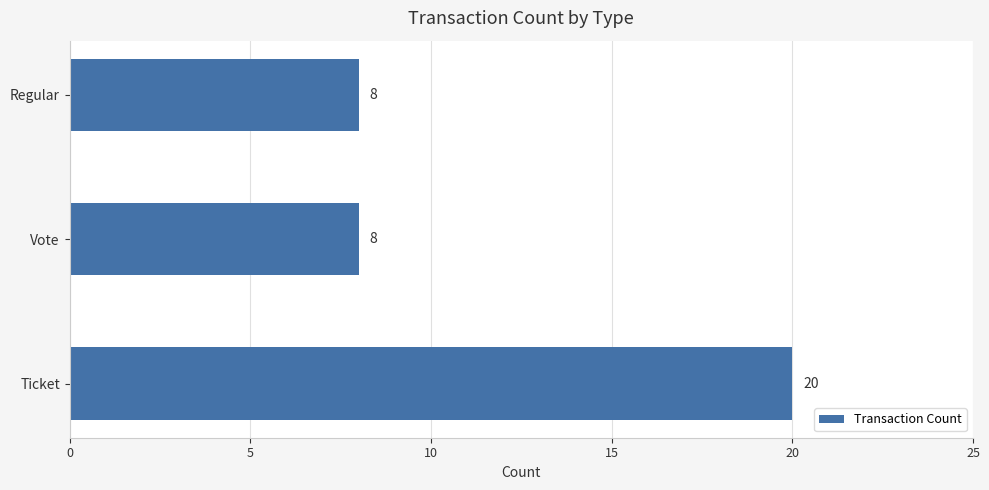

Is it true that the value at Regular is 8?

True